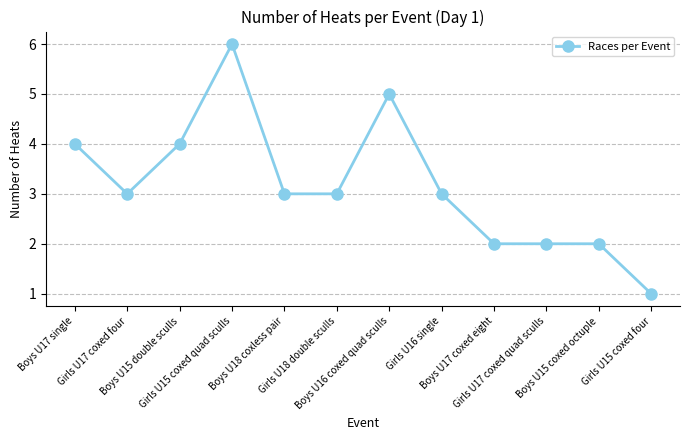

True or false: the data has more than 1 interior local peaks.

True